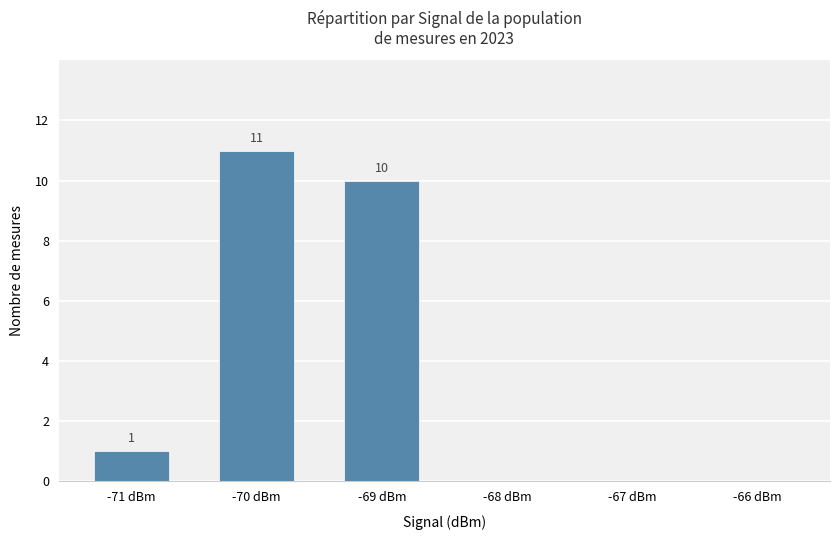

At which label is the value closest to 5?

-71 dBm